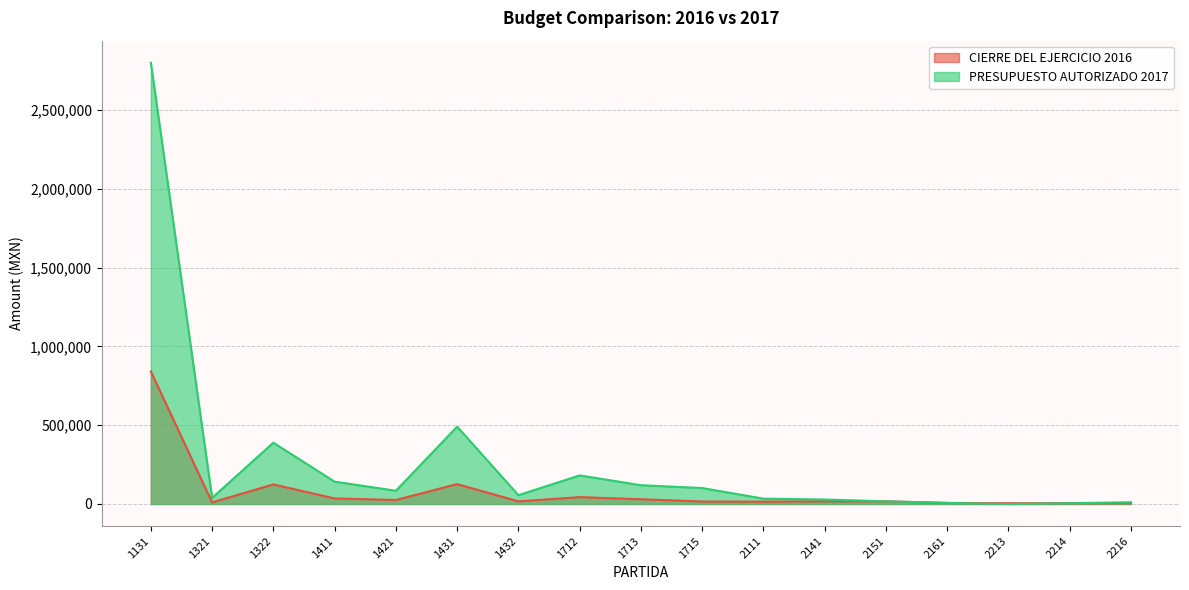

How many times do CIERRE DEL EJERCICIO 2016 and PRESUPUESTO AUTORIZADO 2017 cross each other?

2